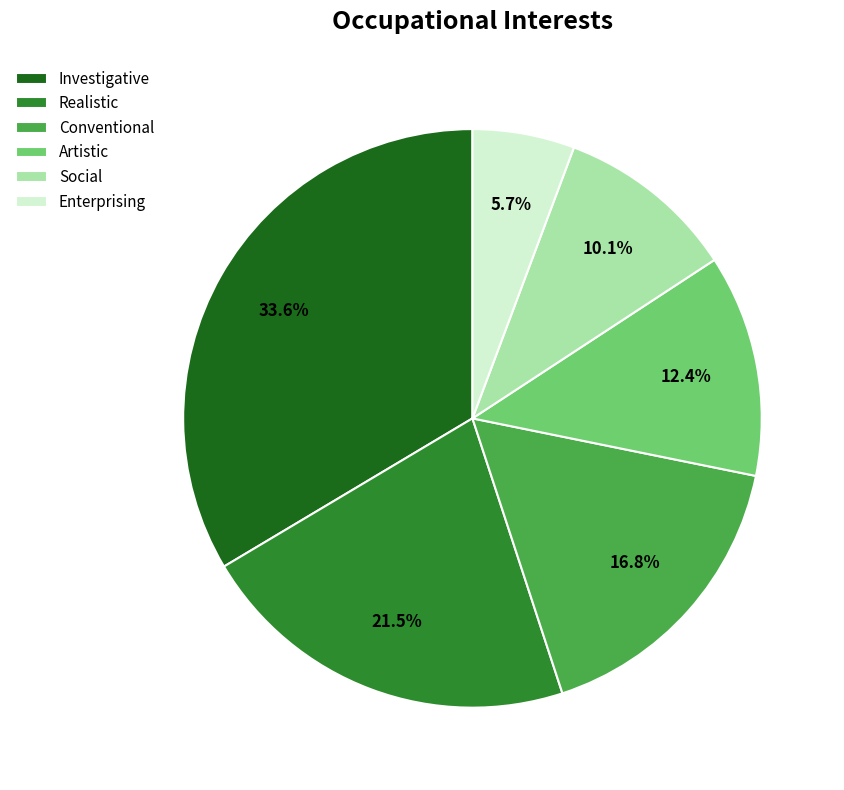

How many segments does this pie chart have?

6